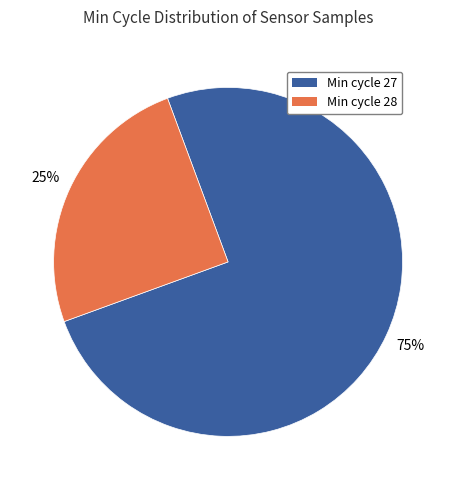

Rank the categories by value from lowest to highest.

Min cycle 28, Min cycle 27